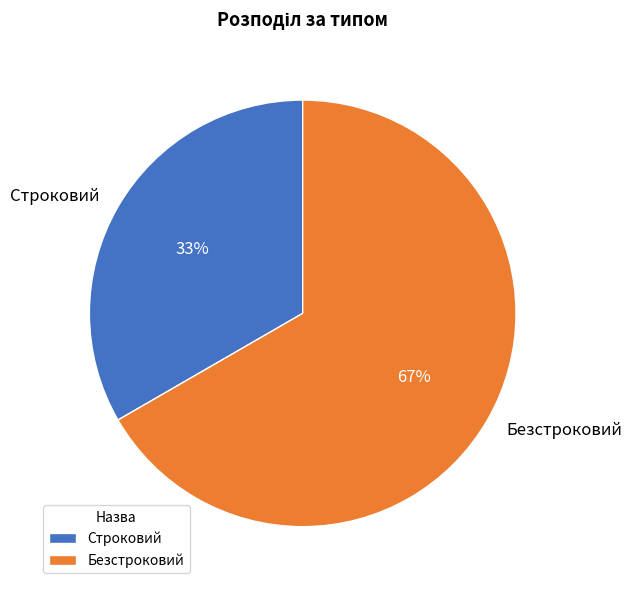

The Безстроковий slice represents 56% of the pie. True or false?

False